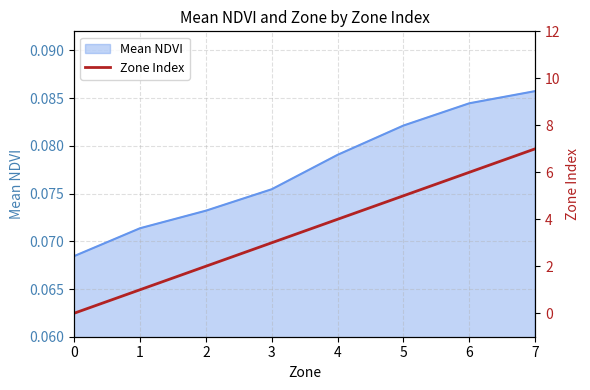

What is the change in value from 0 to 3?

+3